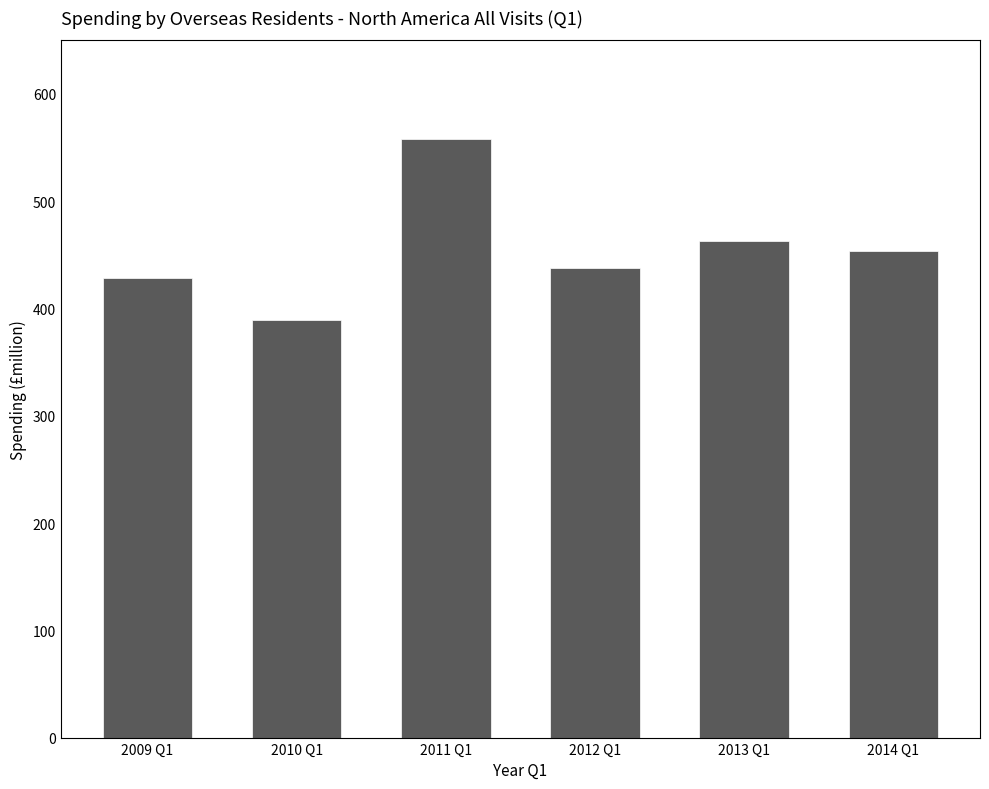

Reading right to left, extract all data points from this chart.

453.4	463.1	438.0	558.0	389.1	428.6